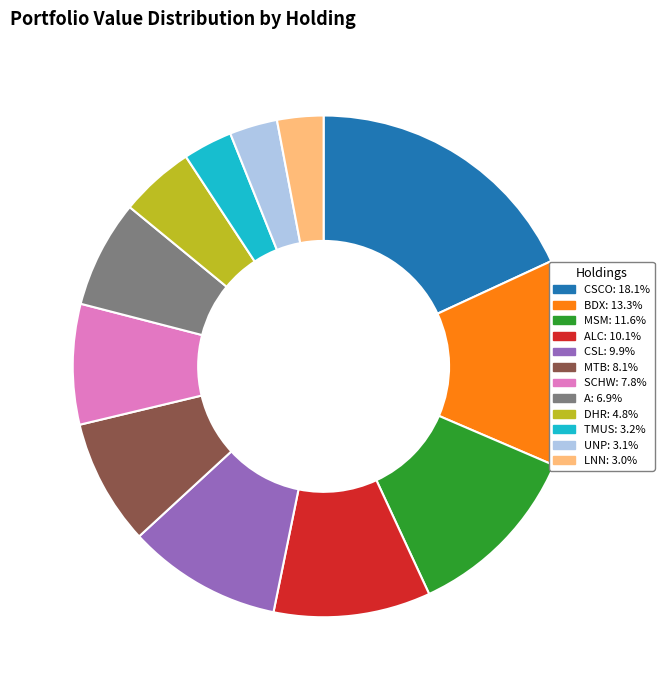

Is there any slice that represents more than half of the pie?

No